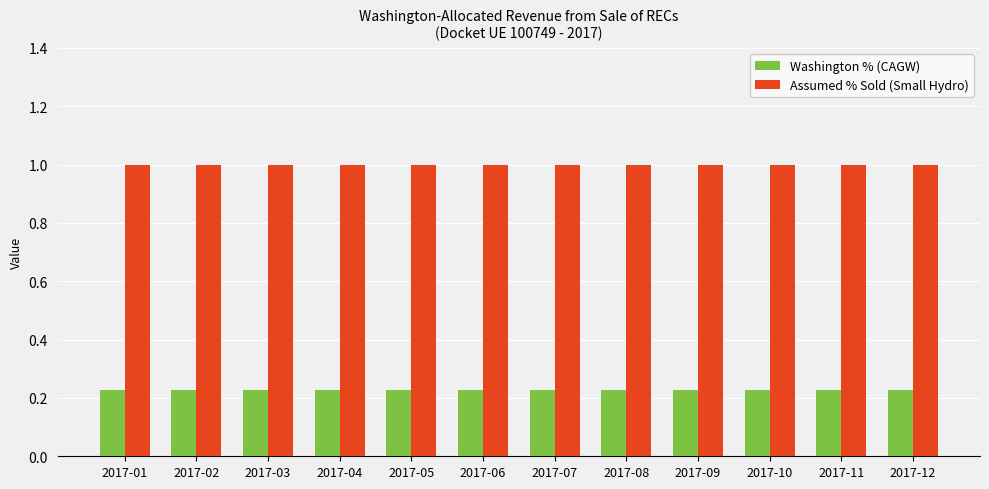

Is it true that Washington % (CAGW) equals 0.3 at 2017-10?

False